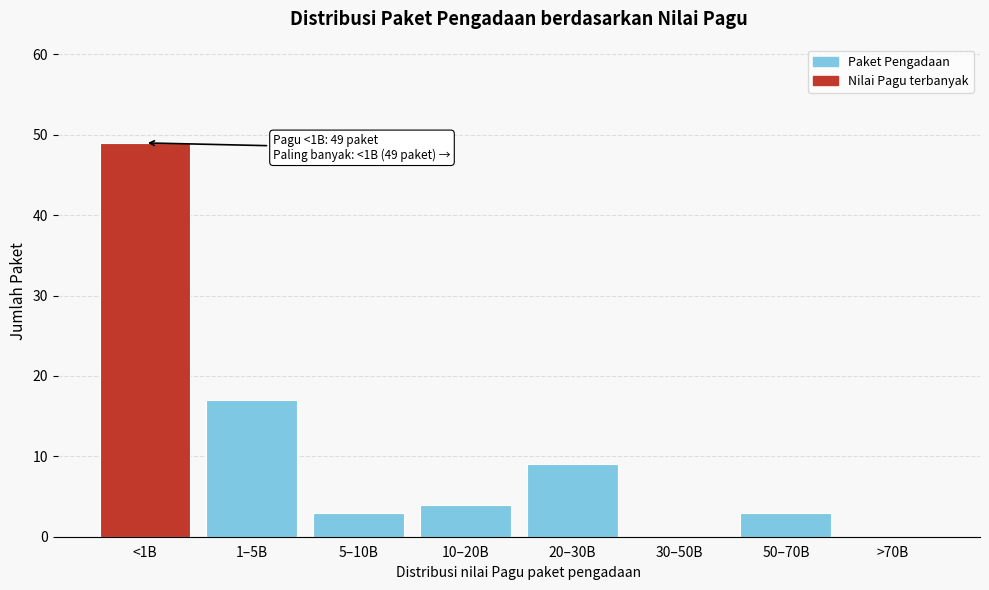

Reading right to left, transcribe all the data shown in this chart.

>70B=0	50–70B=3	30–50B=0	20–30B=9	10–20B=4	5–10B=3	1–5B=17	<1B=49